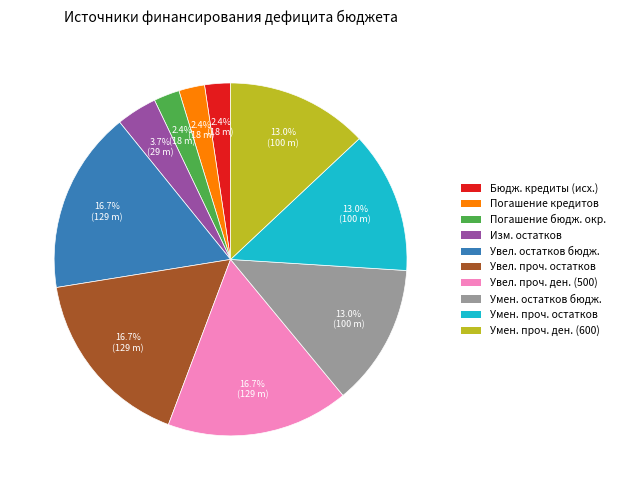

Does any single category account for the majority?

No